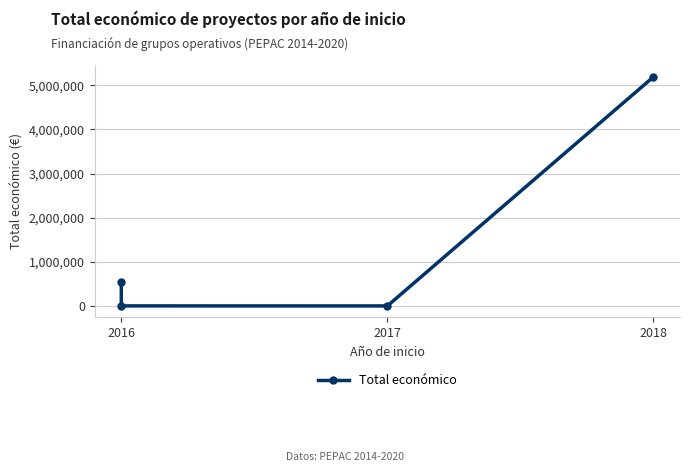

What is the change in value from 2016 to 2018?

+4640432